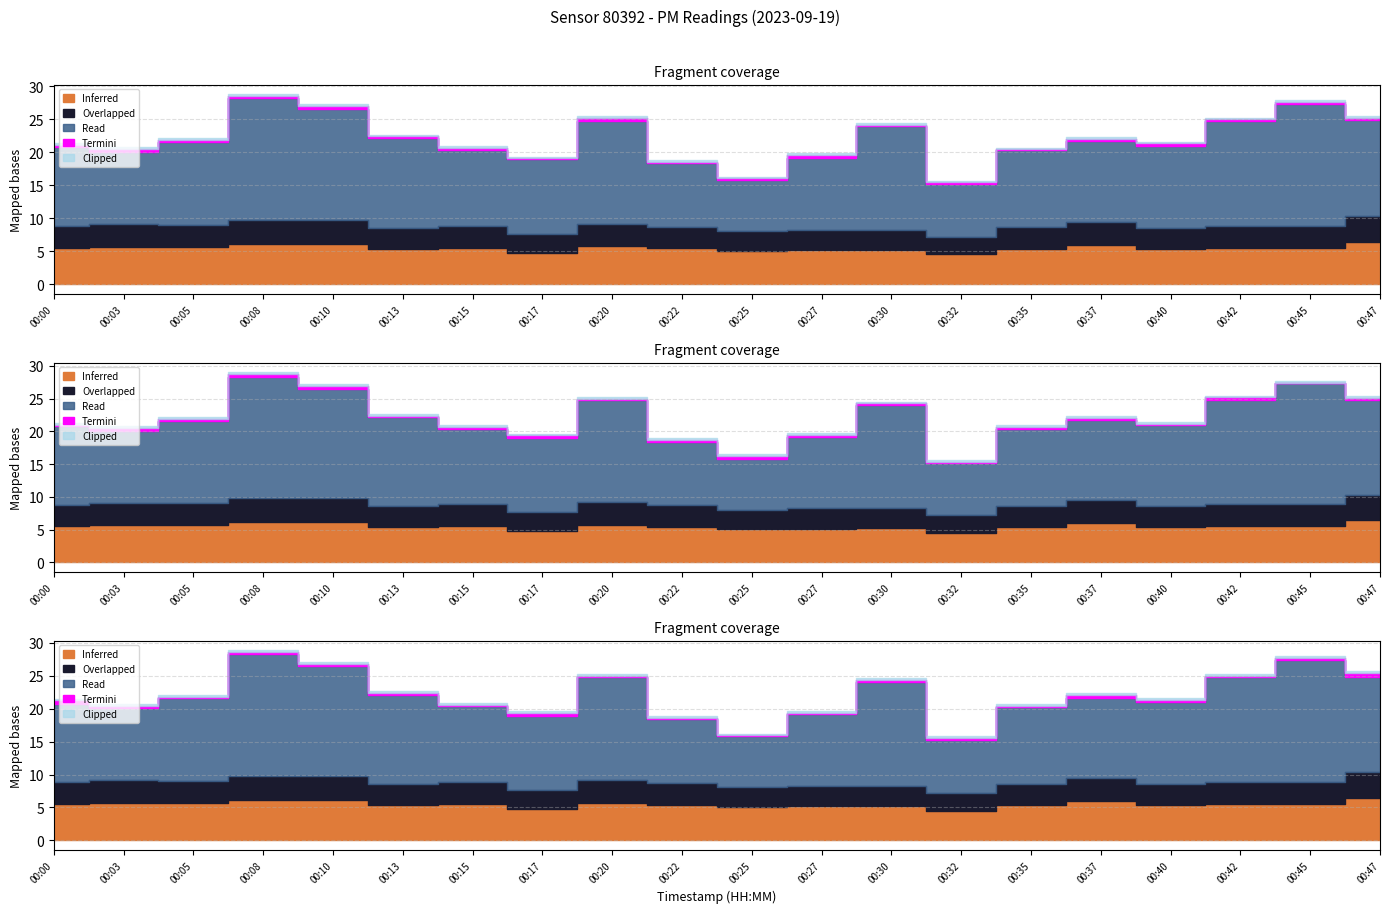

Which has a higher value, 00:27 or 00:08?

00:08